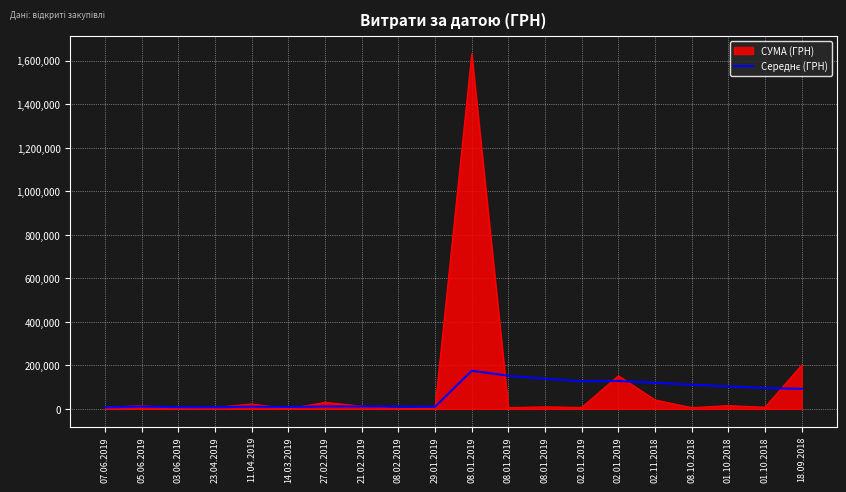

What is the smallest value displayed?

647.0